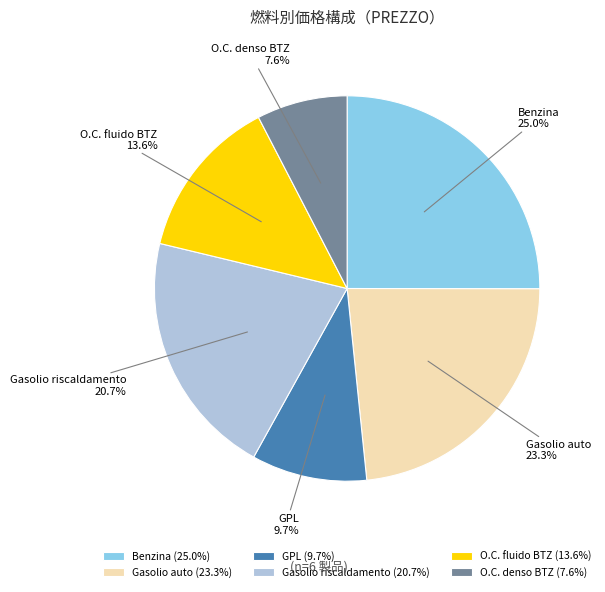

Count the number of slices in the pie.

6